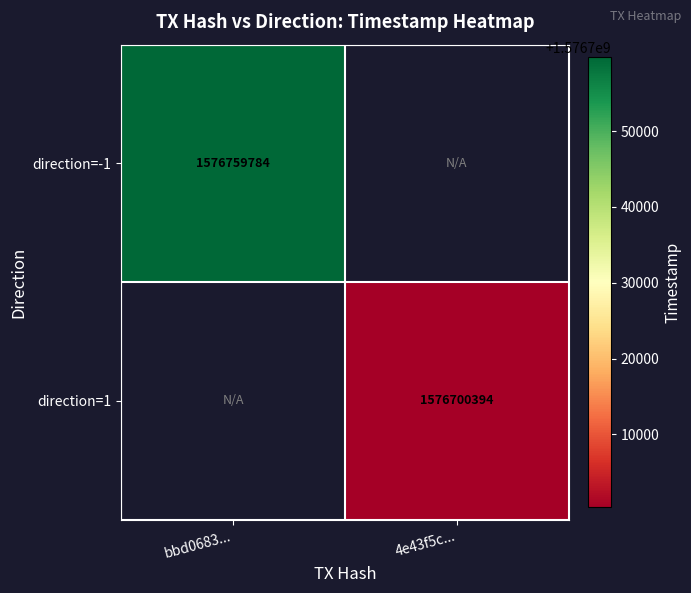

The value of direction=1 at 4e43f5c... is 2129281155.7. True or false?

False